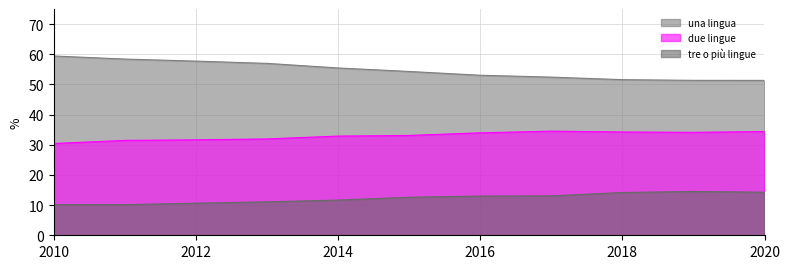

What is the difference between the maximum and minimum values in the due lingue series?

4.1